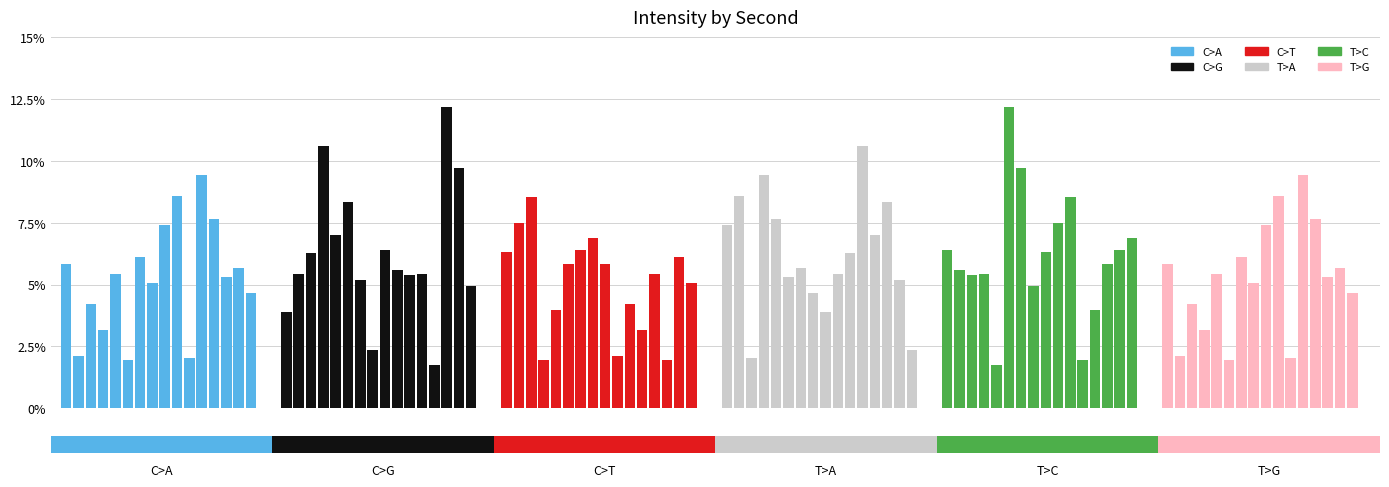

What is the difference between the second highest and minimum values in the T>C series?

8.0